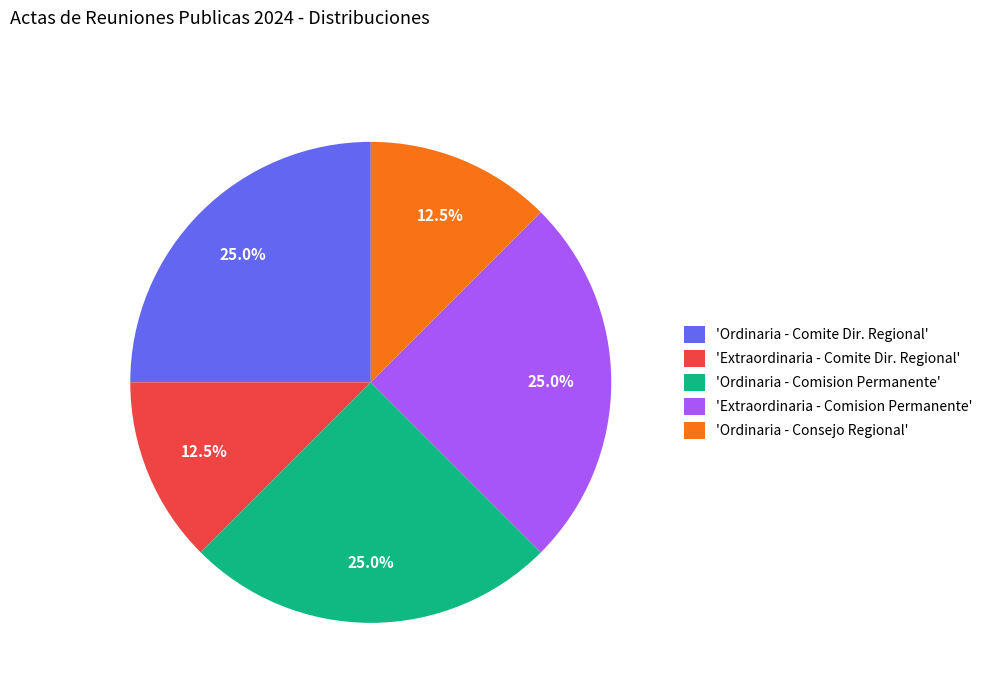

How much of the chart is everything except 'Ordinaria - Comision Permanente'?

75.0%